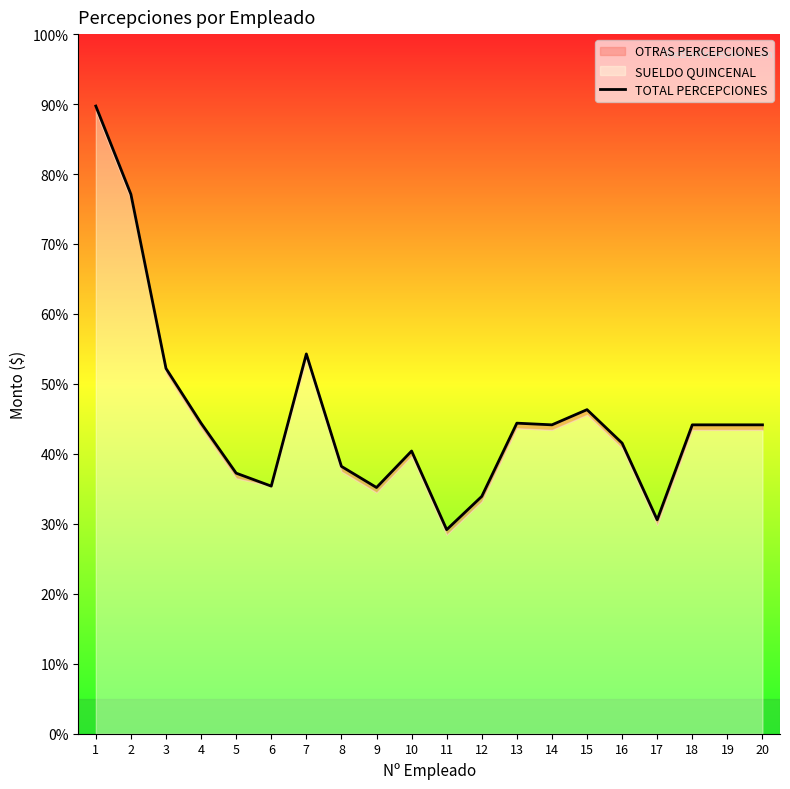

Reading right to left, what are all the values shown in this chart?

6181.1	6181.1	6181.1	4280.7	5815.7	6485.1	6181.1	6214.6	4749.4	4083.6	5657.2	4927.2	5349.9	7600.0	4954.8	5214.3	6214.6	7310.0	10795.0	12560.0